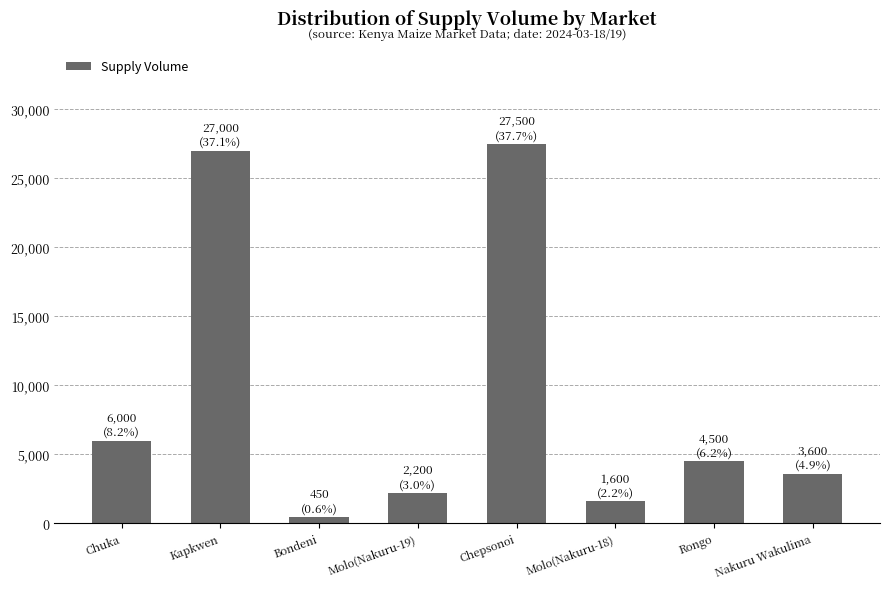

Between Chepsonoi and Kapkwen, which is larger?

Chepsonoi